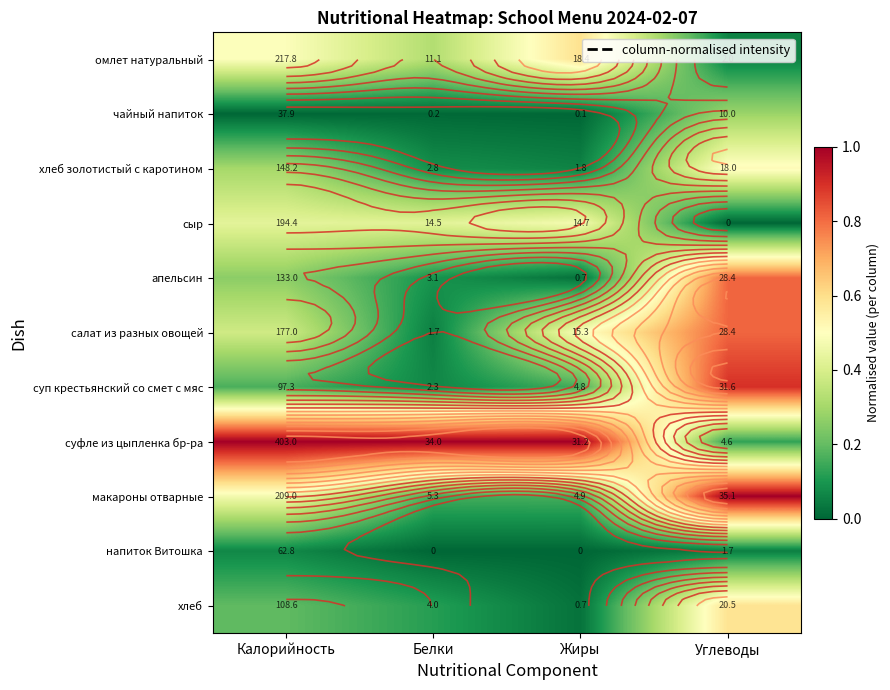

What is the sum of the хлеб золотистый с каротином values at Жиры and Углеводы?

0.6